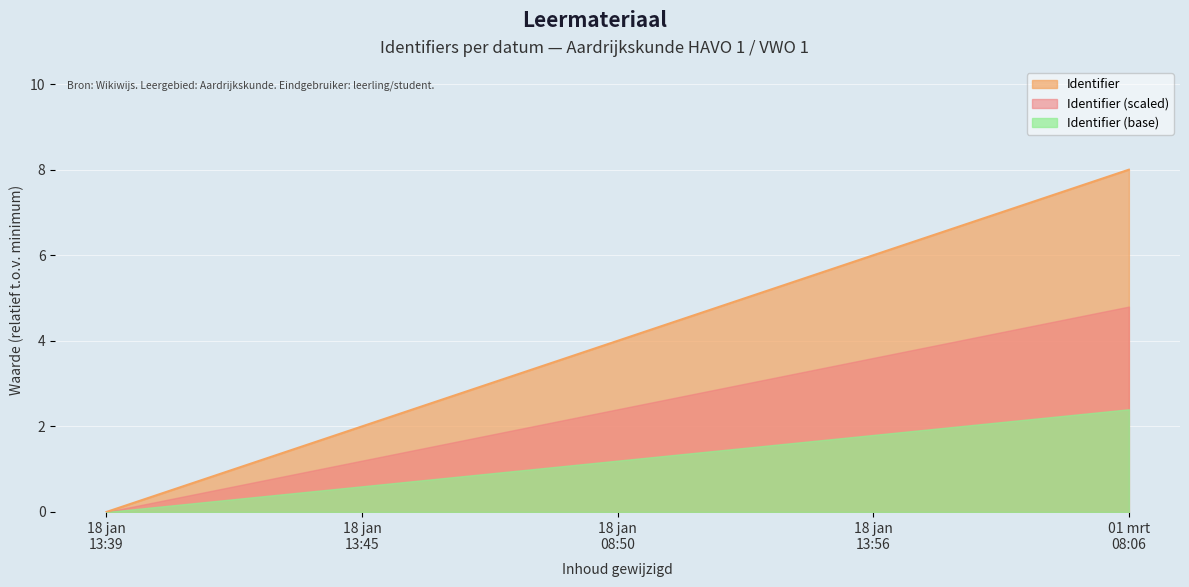

Which series has the widest spread of values?

Identifier